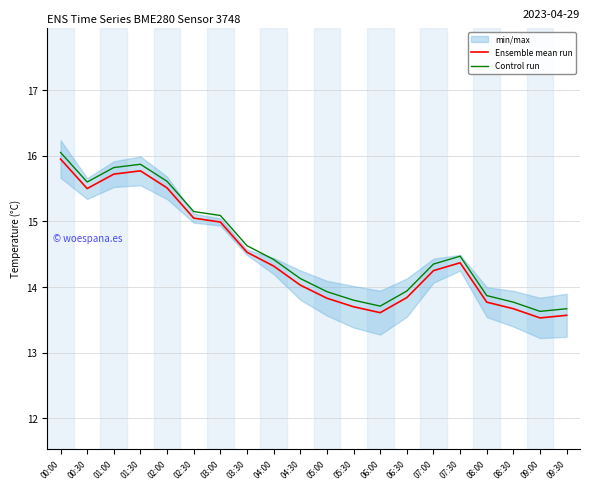

List the series in order of their overall mean, lowest first.

Ensemble mean run, Control run